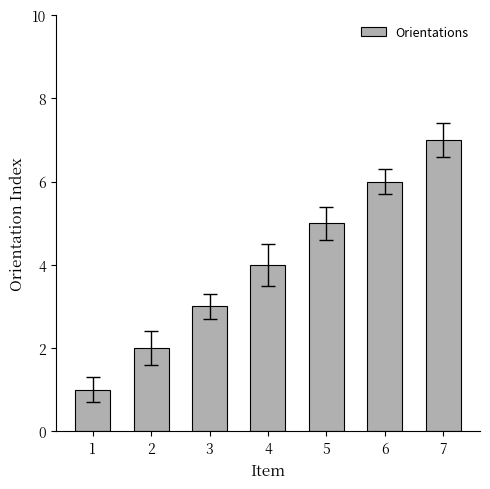

List the labels in order of value, largest first.

7, 6, 5, 4, 3, 2, 1